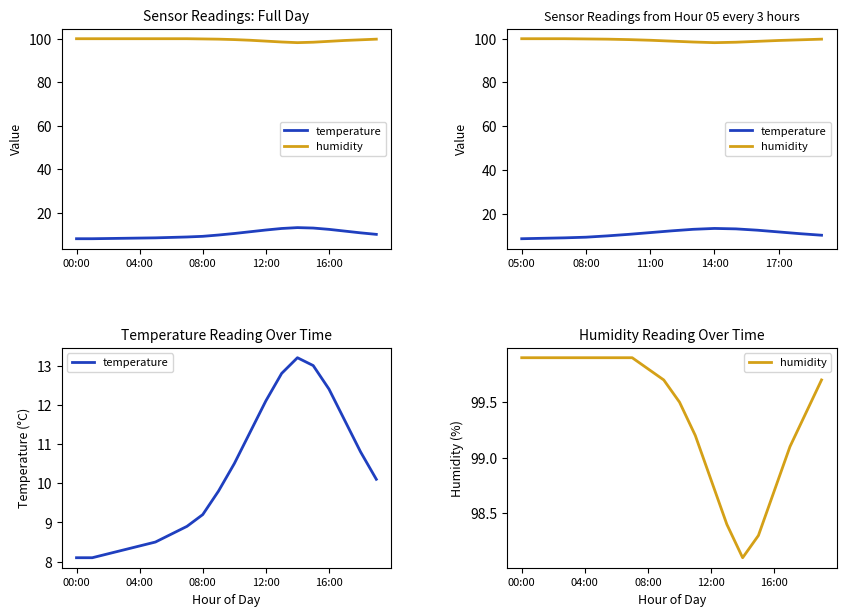

How many values in the temperature series are below 10?

10